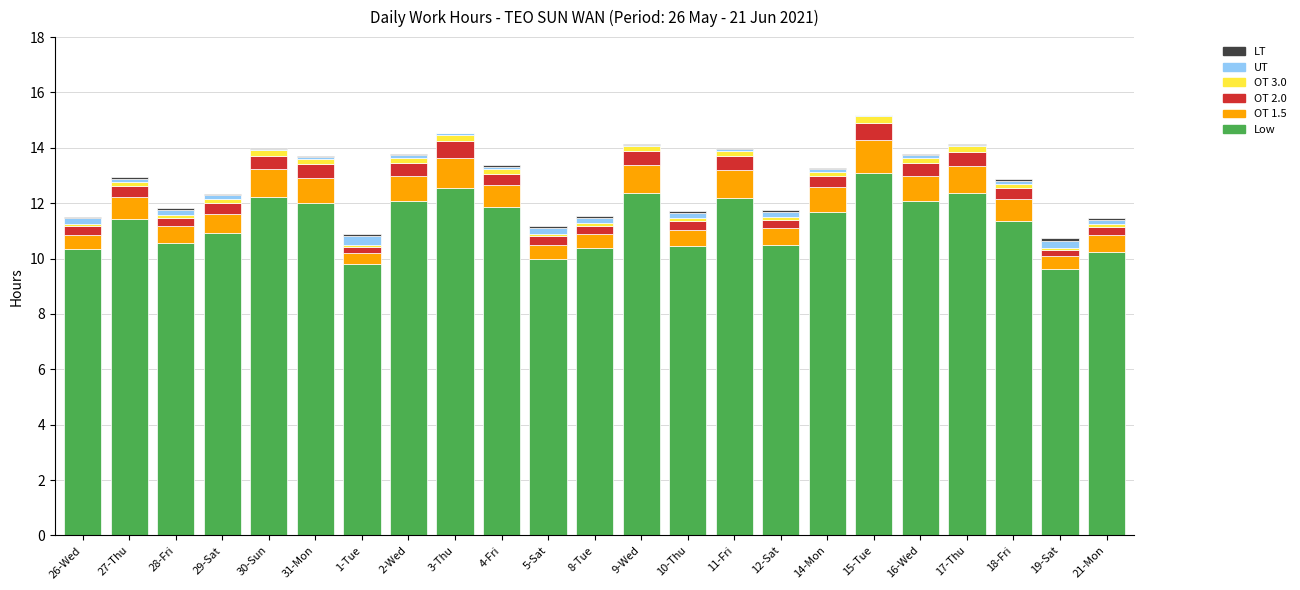

The value of Low at 2-Wed is 4.3. True or false?

False